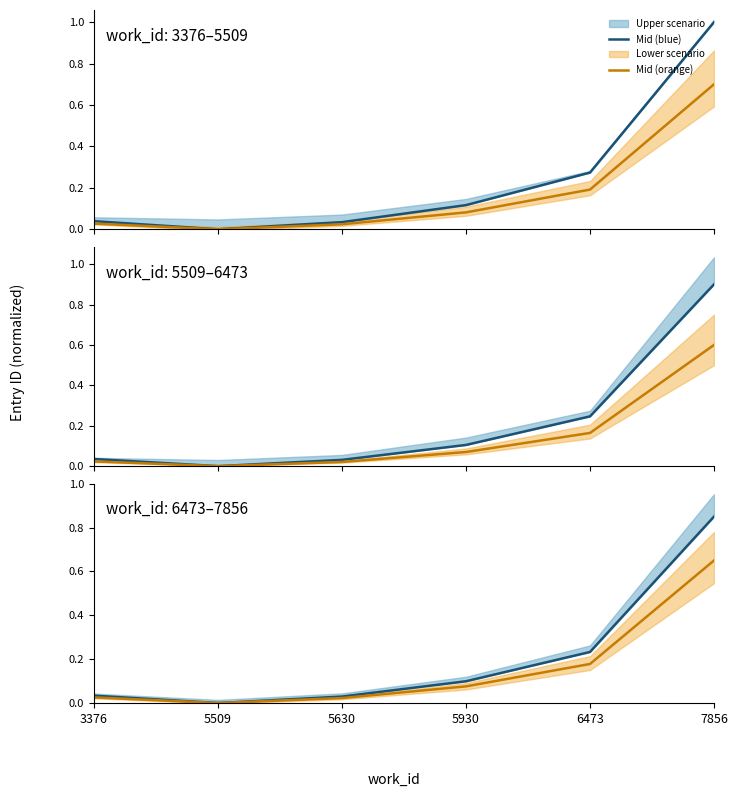

How many positive values does the Mid (orange) series have?

5